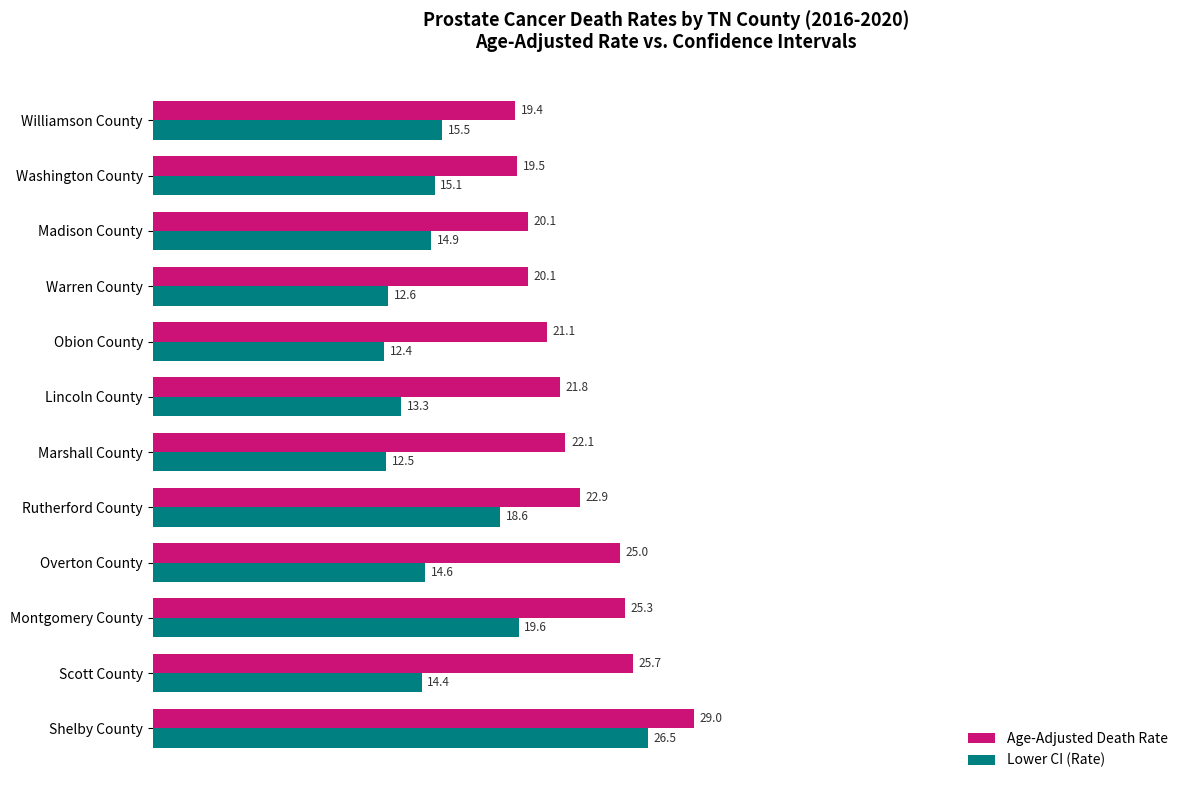

The Lower CI (Rate) series shows 15.5 at Williamson County. True or false?

True